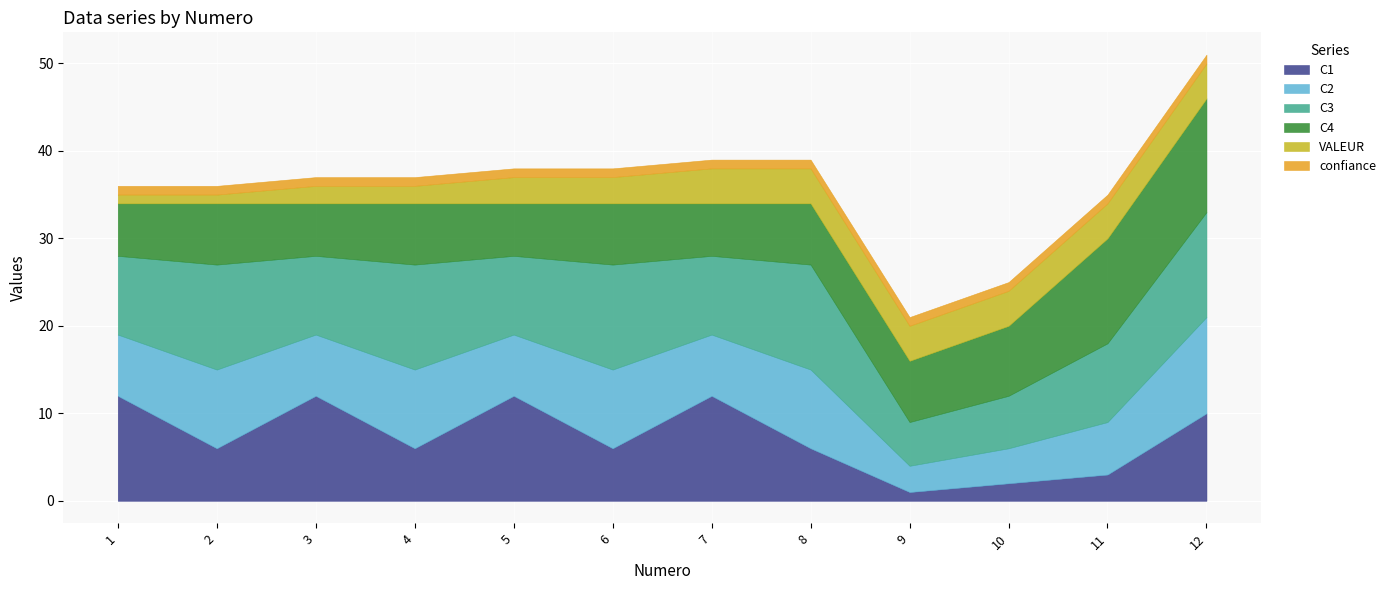

What is the difference between the second highest and second lowest values in the VALEUR series?

3